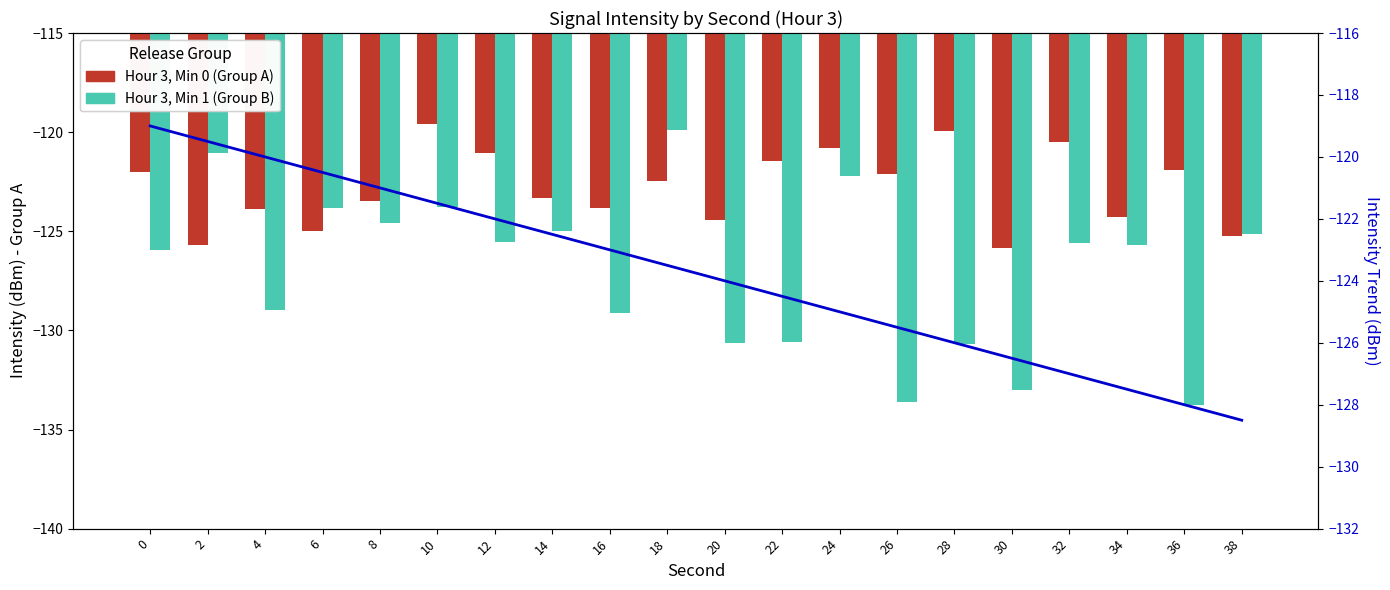

Which series has the largest total across all categories?

Hour 3, Min 0 (Group A)